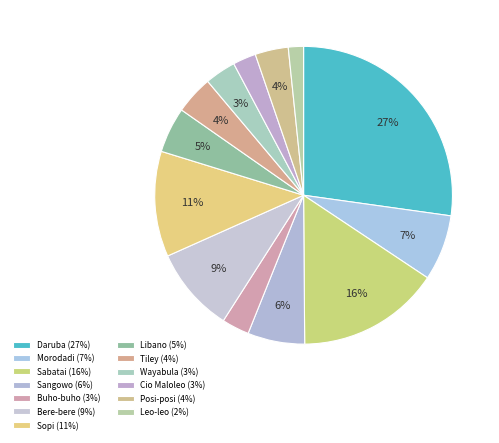

Combined, do Morodadi and Bere-bere account for over 50%?

No